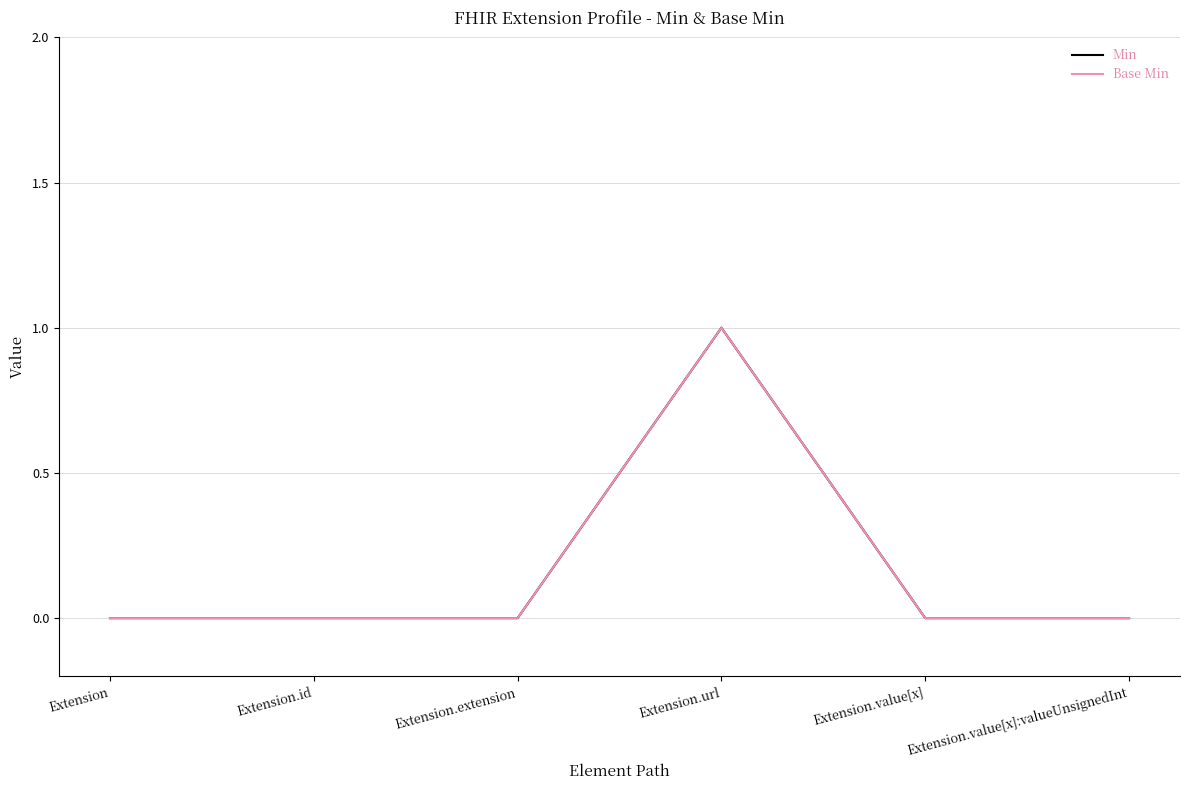

Rank the series by their maximum value, from highest to lowest.

Min, Base Min